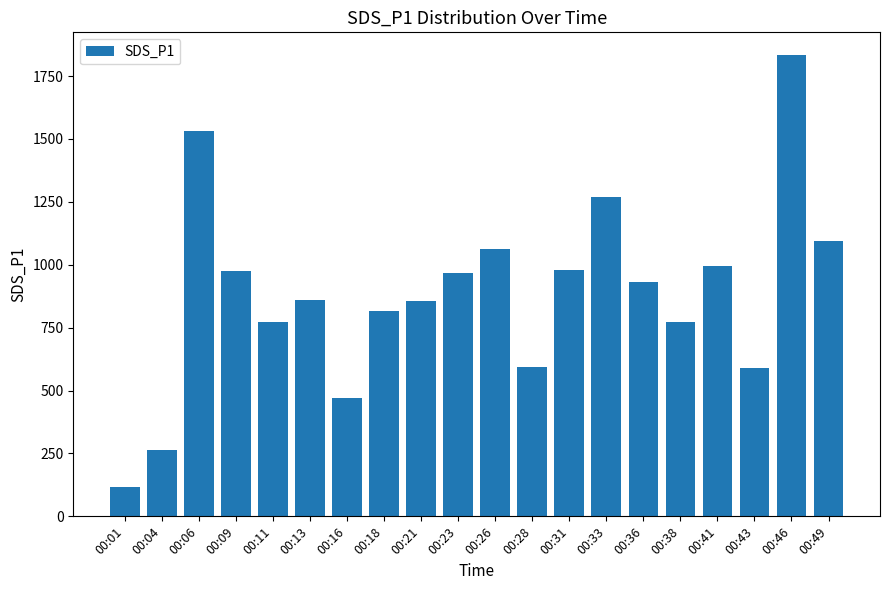

The chart shows a value of 562.6 at 00:09. True or false?

False